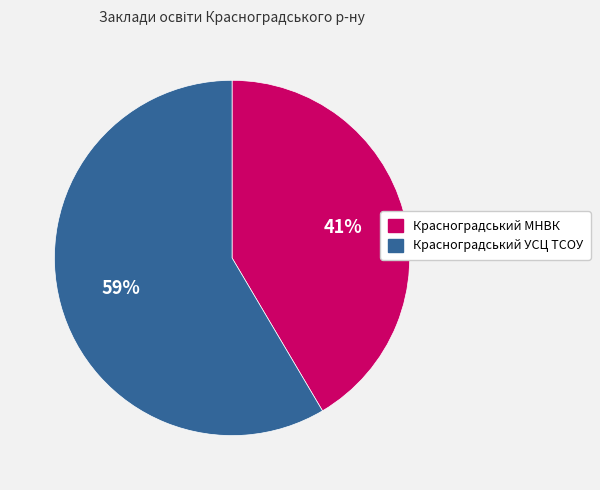

Rank the categories by value from lowest to highest.

Красноградський МНВК, Красноградський УСЦ ТСОУ